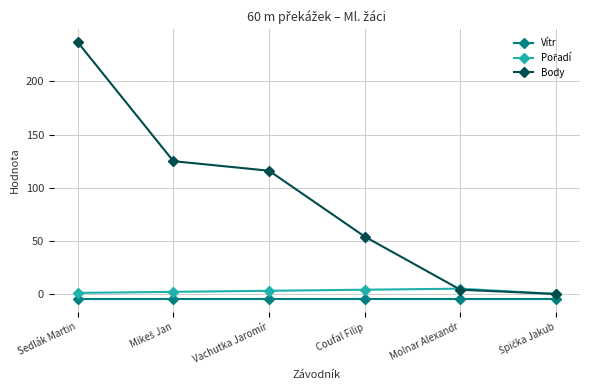

True or false: Body has a value of 79.8 at Coufal Filip.

False